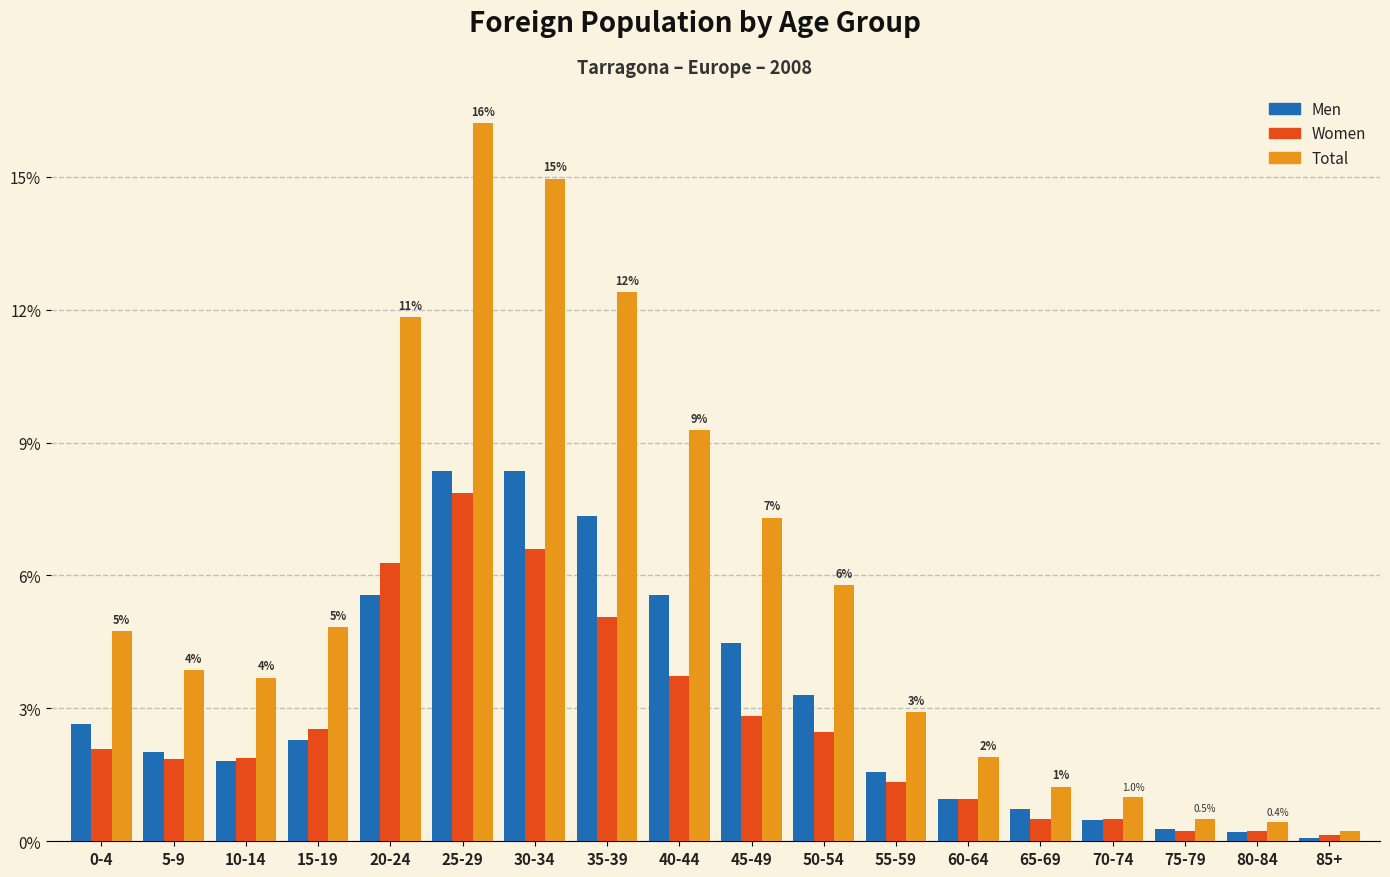

Does the chart contain any negative values?

No